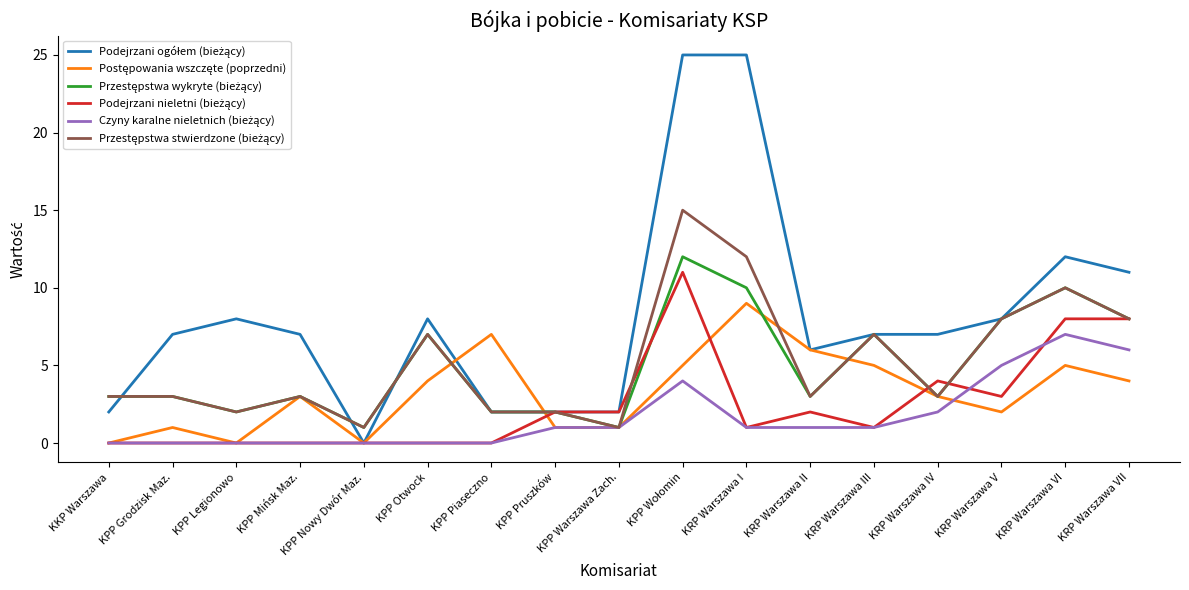

What is the total value across all series at KPP Piaseczno?

13